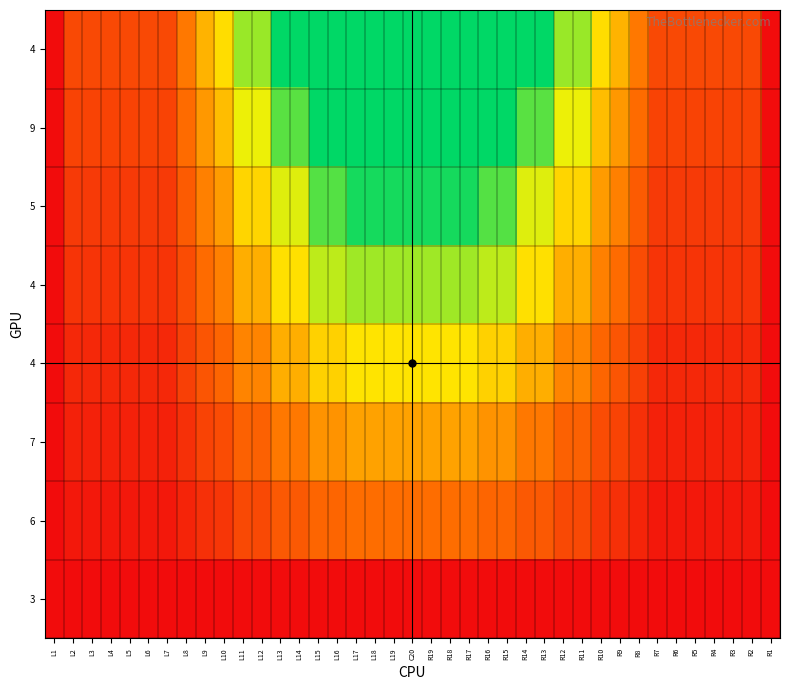

True or false: 5 has a value of 5.8 at R18.

True